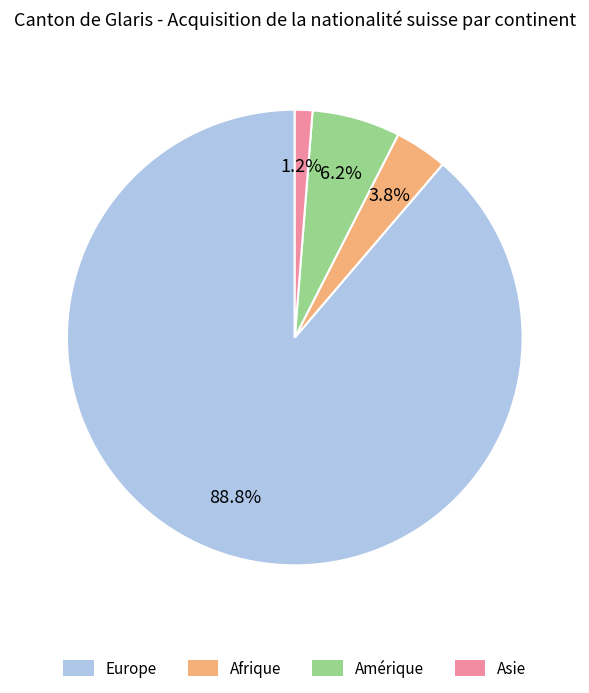

To the nearest percent, what is the difference between the largest and smallest slice percentages?

88%